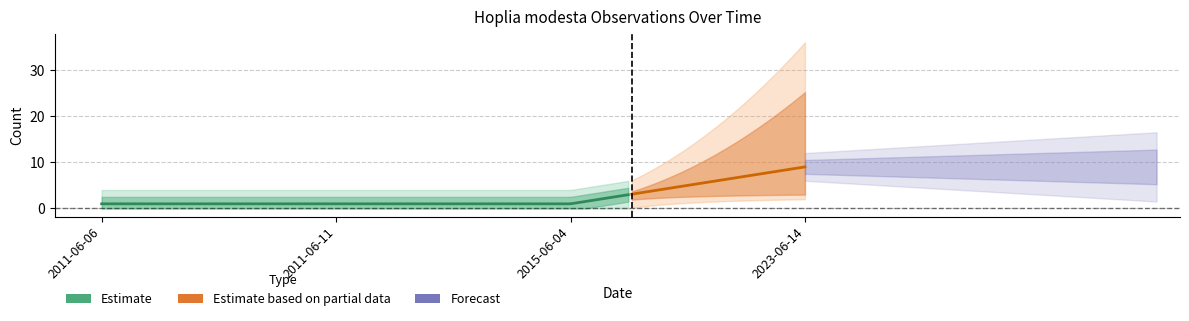

What is the label of the 2nd point from the left?

2011-06-11